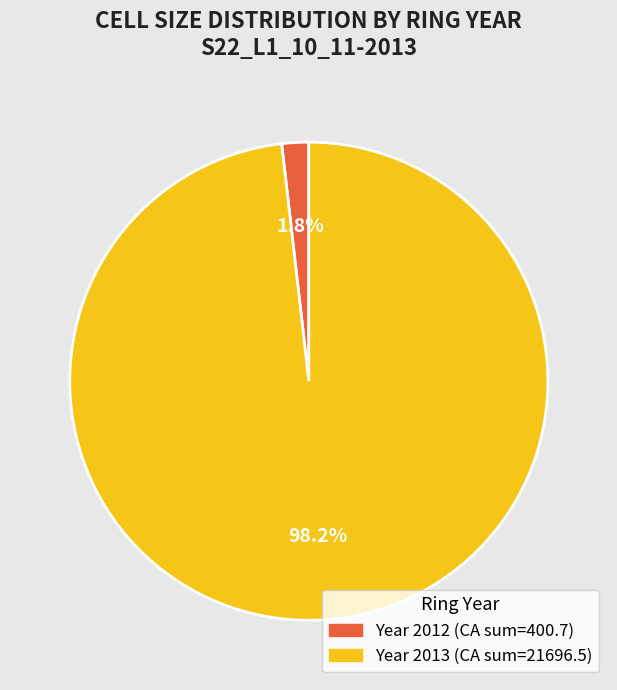

The Year 2012 slice represents 69% of the pie. True or false?

False